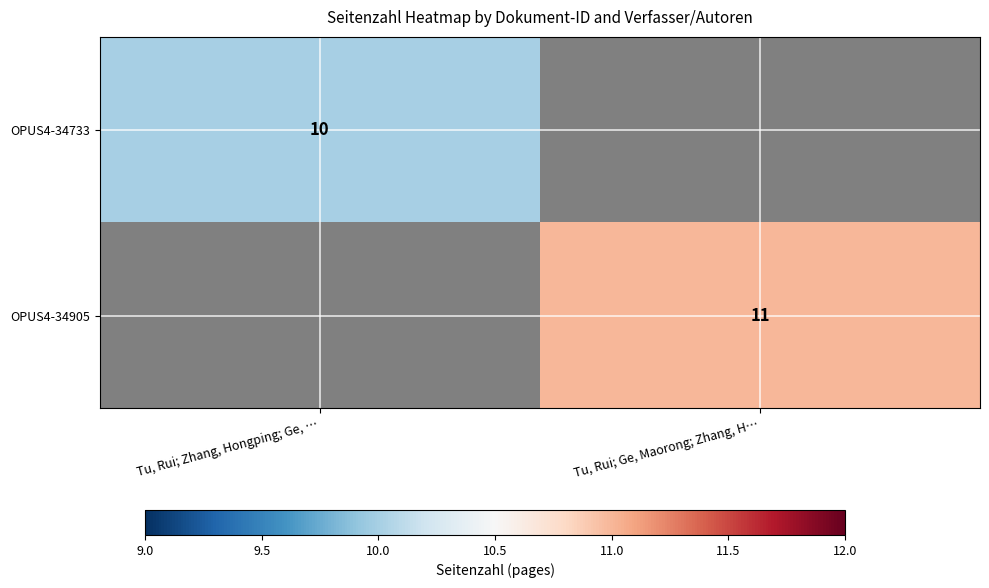

What is the minimum value shown in the chart?

10.0